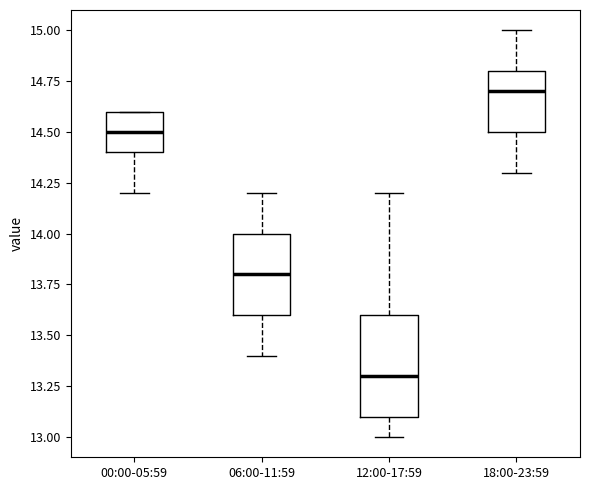

Reading left to right, read every box against the y-axis: the position of its median line, the range the box covers, and the ends of its whiskers. The values are not printed on the chart, so give them approximately, as read against the axis.

00:00-05:59: median 14.5, box 14.4 to 14.6, whiskers 14.2 to 14.6
06:00-11:59: median 13.8, box 13.6 to 14.0, whiskers 13.4 to 14.2
12:00-17:59: median 13.3, box 13.1 to 13.6, whiskers 13.0 to 14.2
18:00-23:59: median 14.7, box 14.5 to 14.8, whiskers 14.3 to 15.0